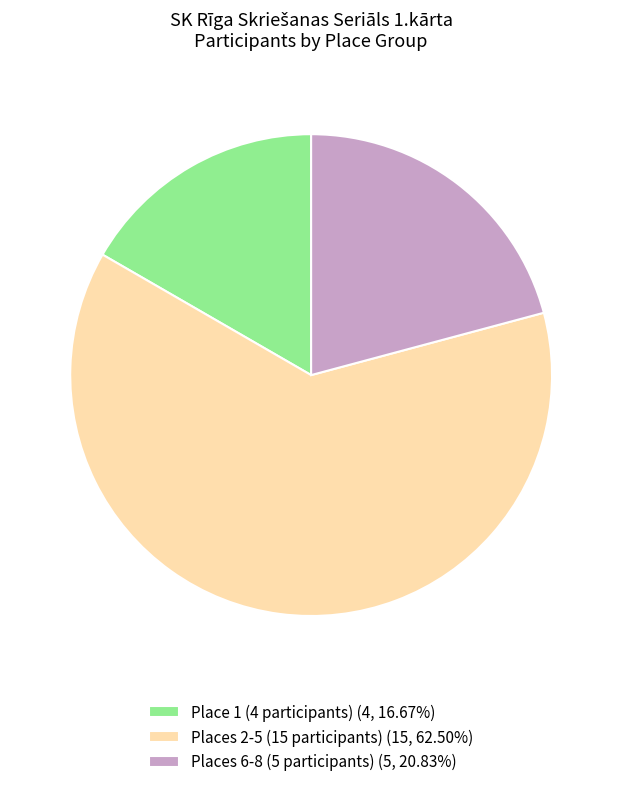

How many segments does this pie chart have?

3